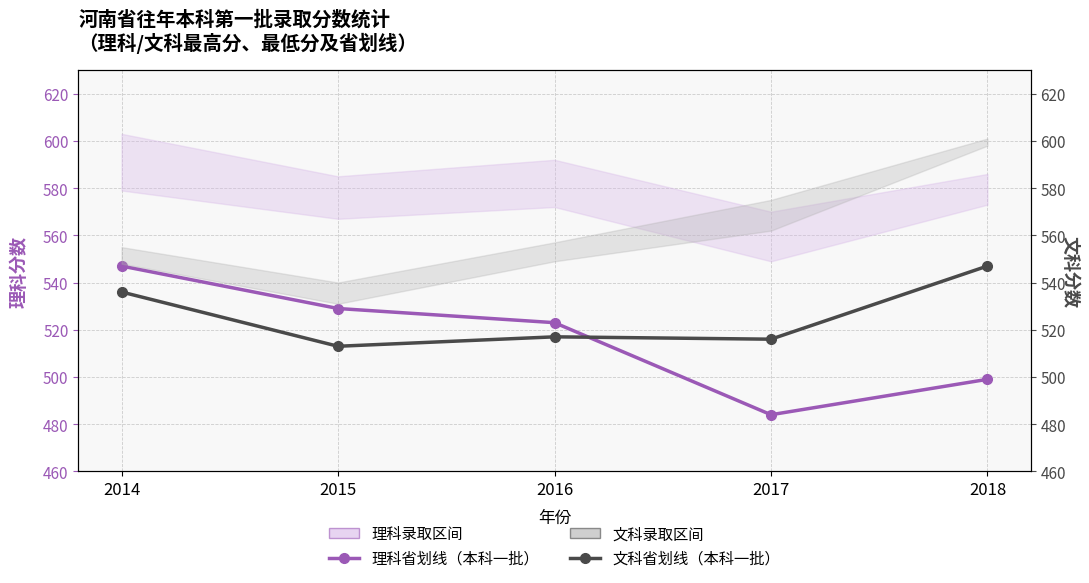

At which label does 理科省划线（本科一批） first exceed 523?

2014